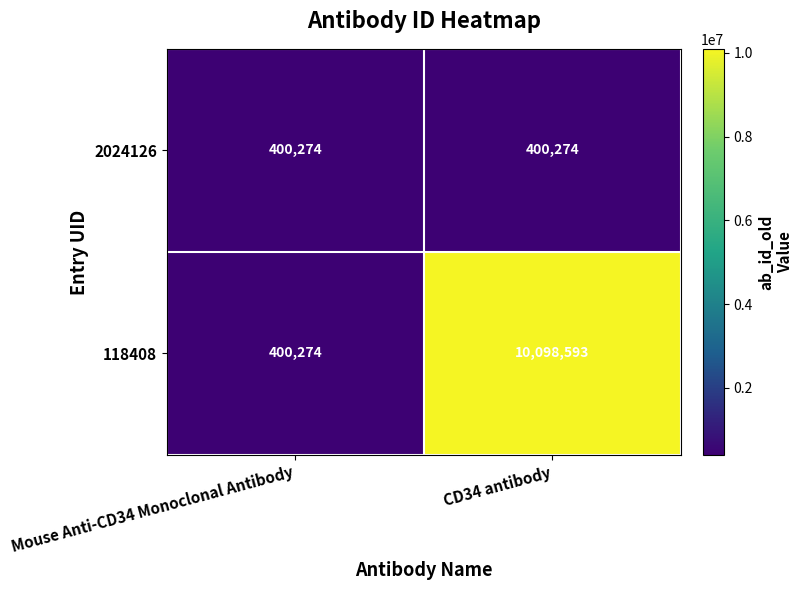

What is the spread (max minus min) of values at CD34 antibody?

9698319